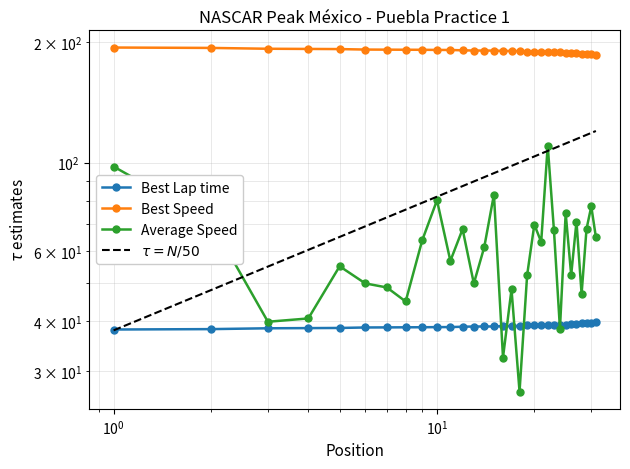

The Best Lap time series shows 39.5 at 27. True or false?

True